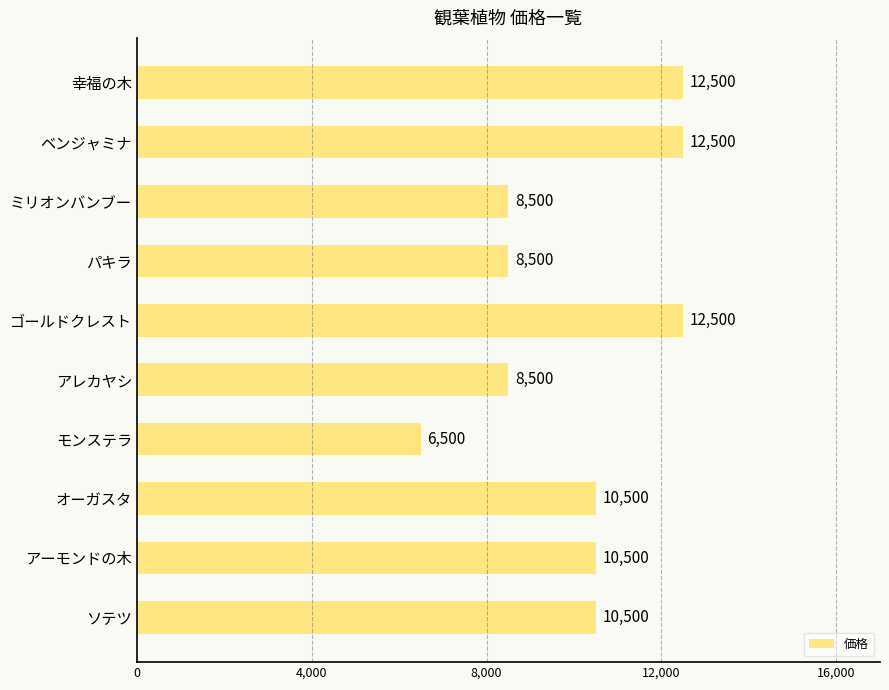

True or false: the data shows 10500 at オーガスタ.

True